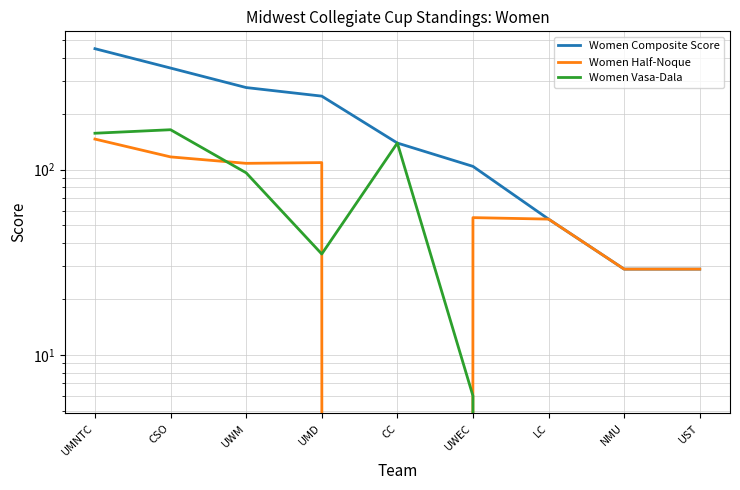

What is the label of the 5th point from the right?

CC